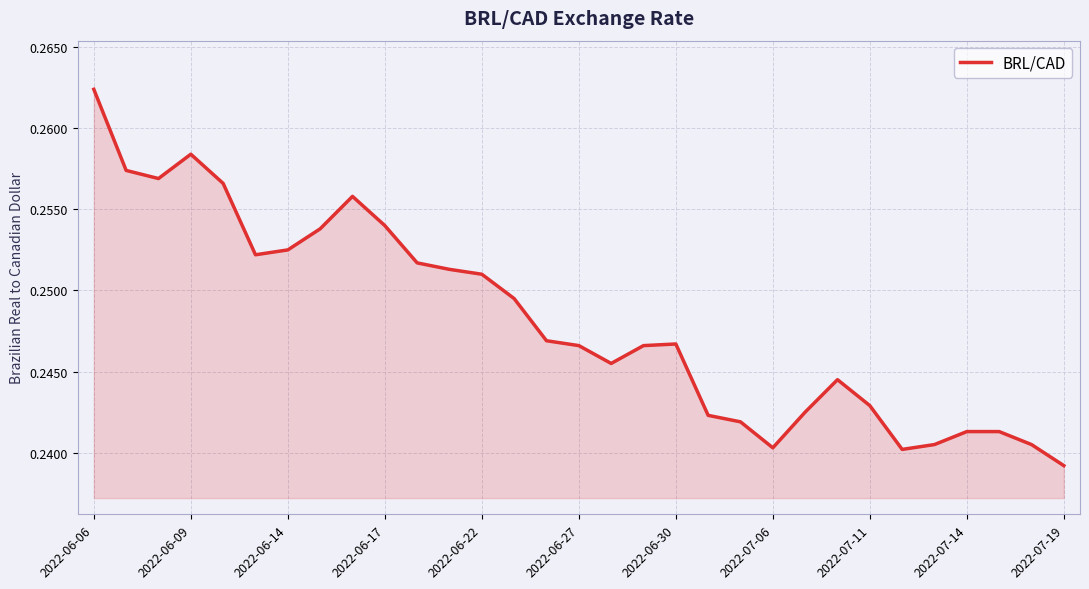

What is the sum of all values?

7.7